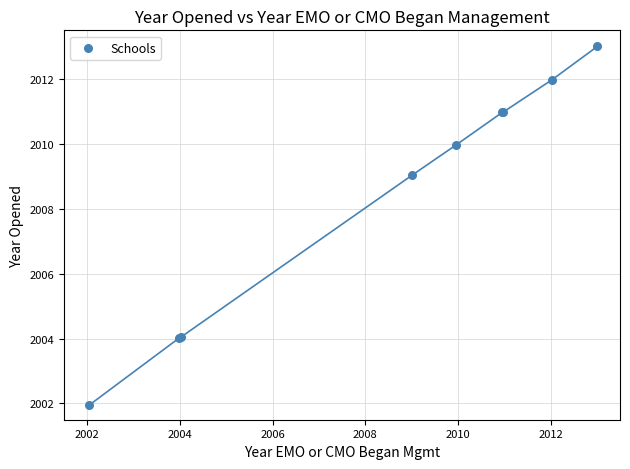

What Y value in the scatter plot is closest to 2007?

2009.0